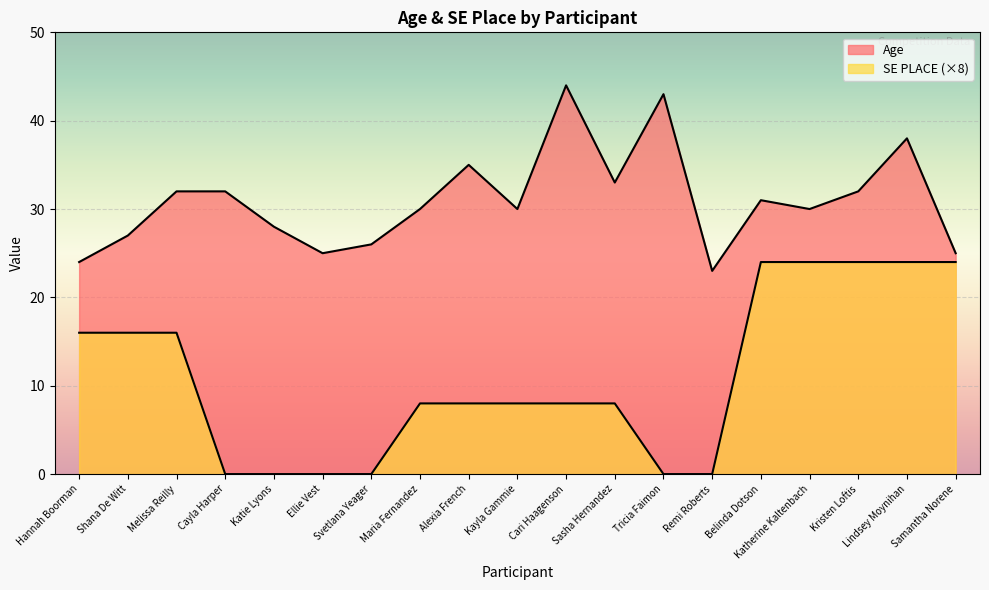

List the labels in order of Age value, largest first.

Cari Haagenson, Tricia Faimon, Lindsey Moynihan, Alexia French, Sasha Hernandez, Melissa Reilly, Cayla Harper, Kristen Loftis, Belinda Dotson, Maria Fernandez, Kayla Gammie, Katherine Kaltenbach, Katie Lyons, Shana De Witt, Svetlana Yeager, Ellie Vest, Samantha Norene, Hannah Boorman, Remi Roberts